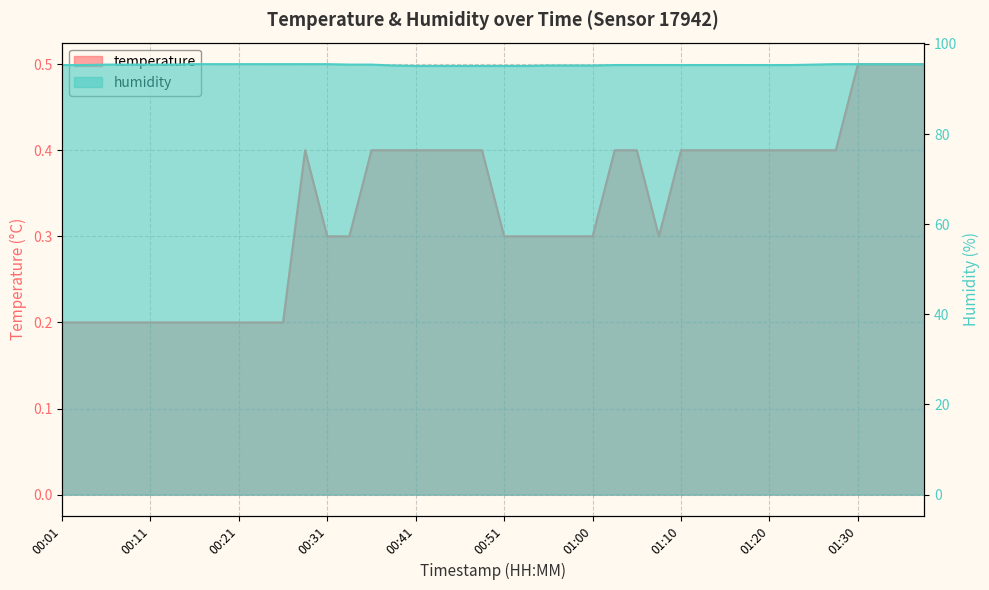

What is the maximum value for humidity?

95.5